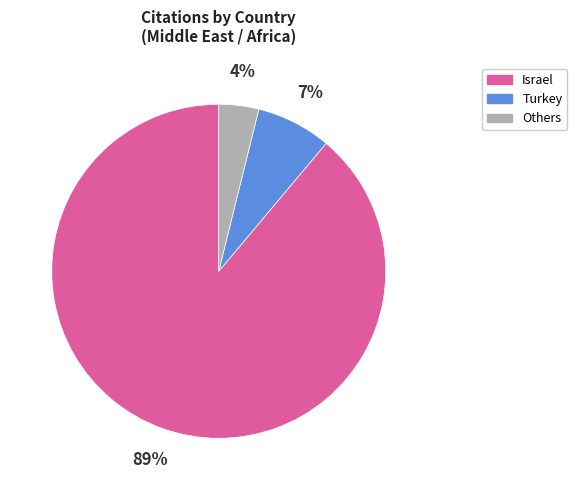

To the nearest percent, what is the difference between the largest and smallest slice percentages?

85%